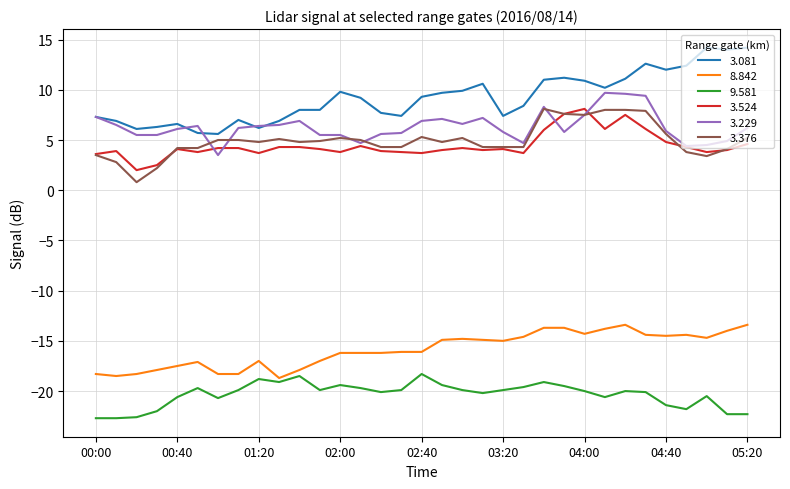

What is the highest value of the 9.581 series?

-18.3